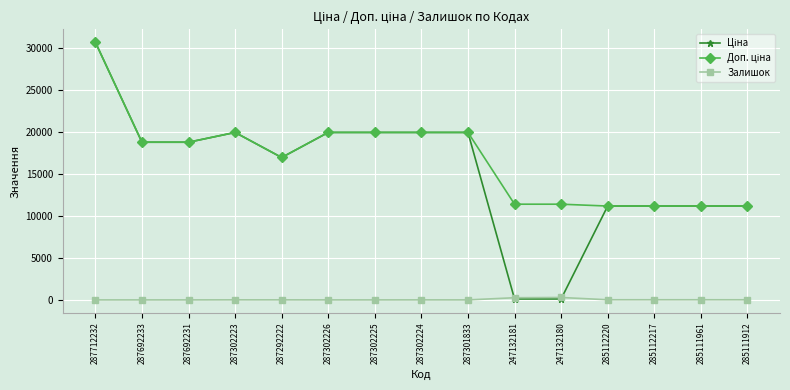

What is the spread (max minus min) of values at 287302226?

19964.2